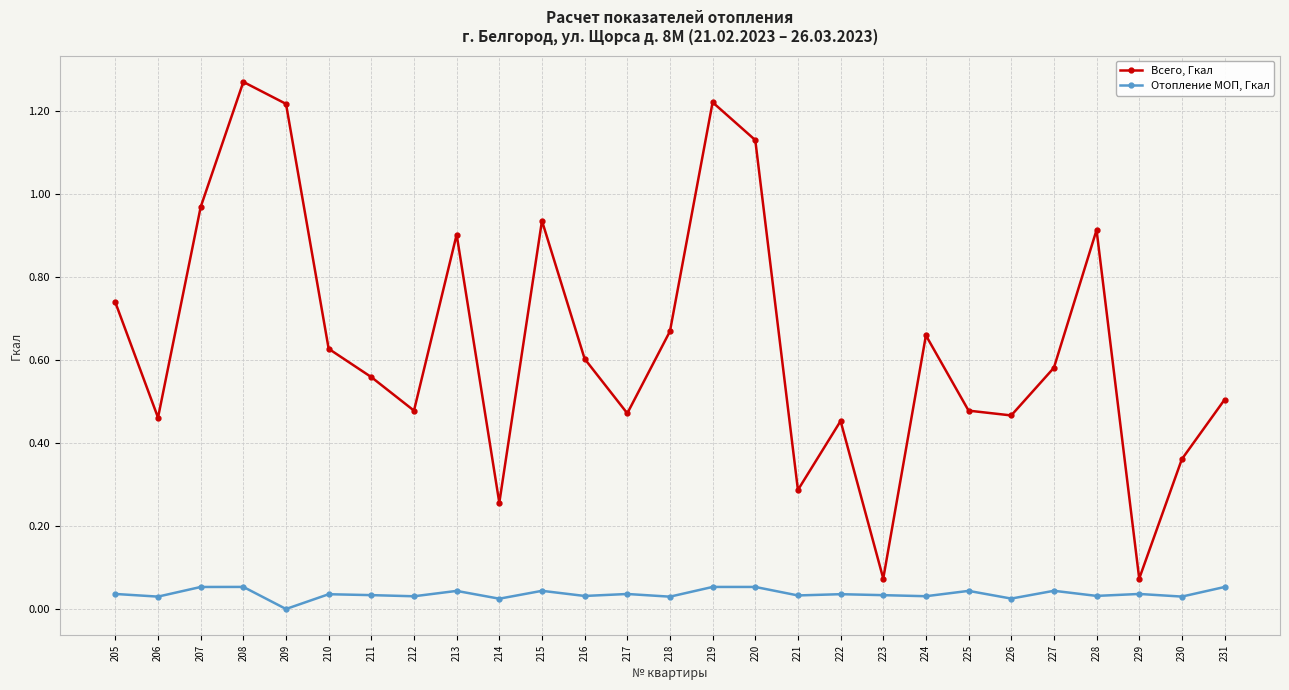

True or false: Всего, Гкал has a value of 0.6 at 216.

True